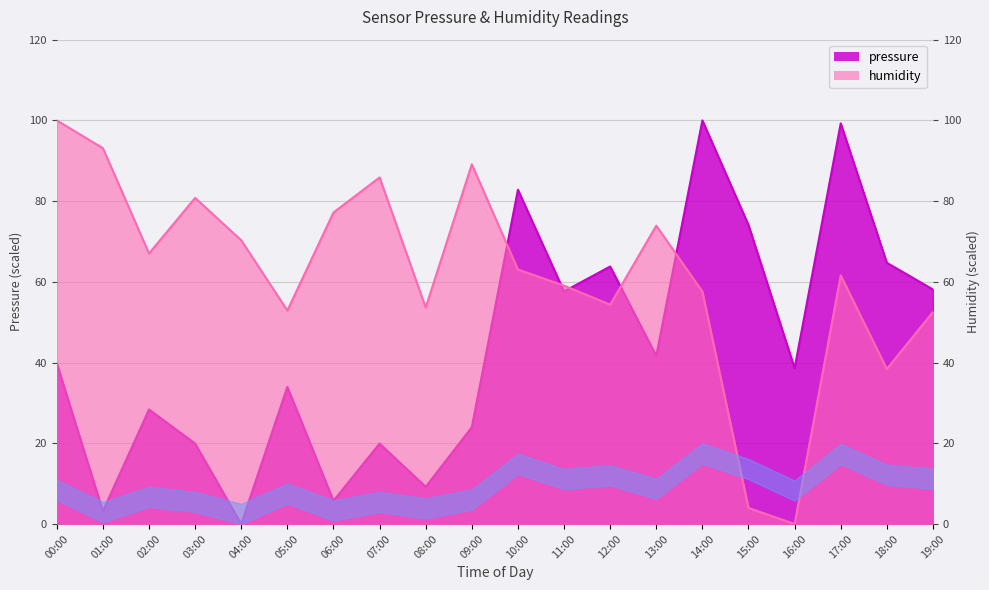

What is the highest value of the pressure series?

100.0